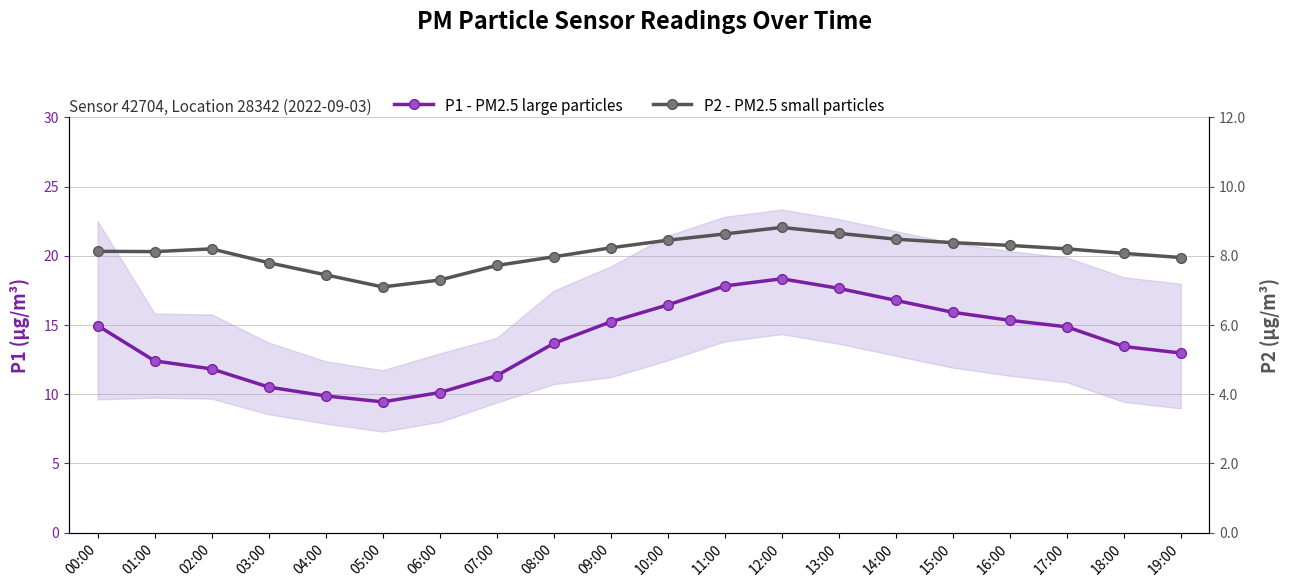

Where is the first local maximum for P2 - PM2.5 small particles?

02:00